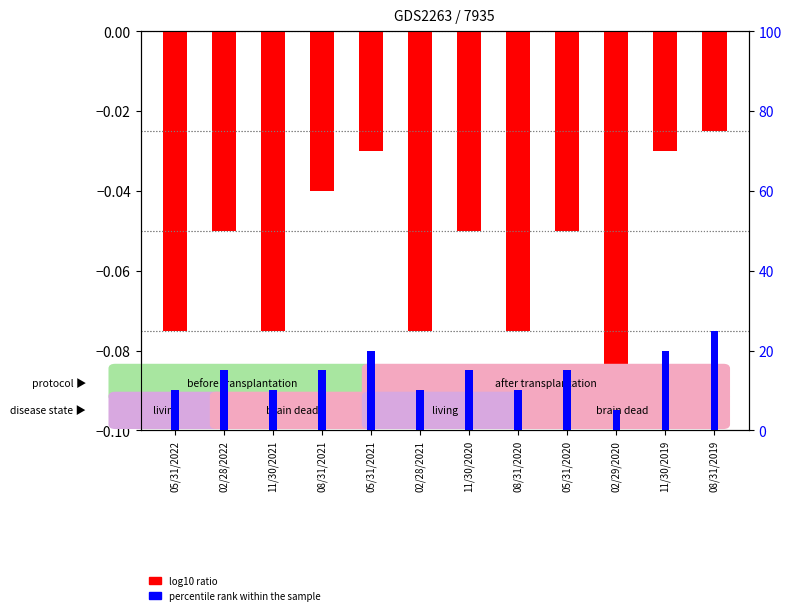

What is the value of the percentile rank within the sample bar at the 9th from the left?

15.0